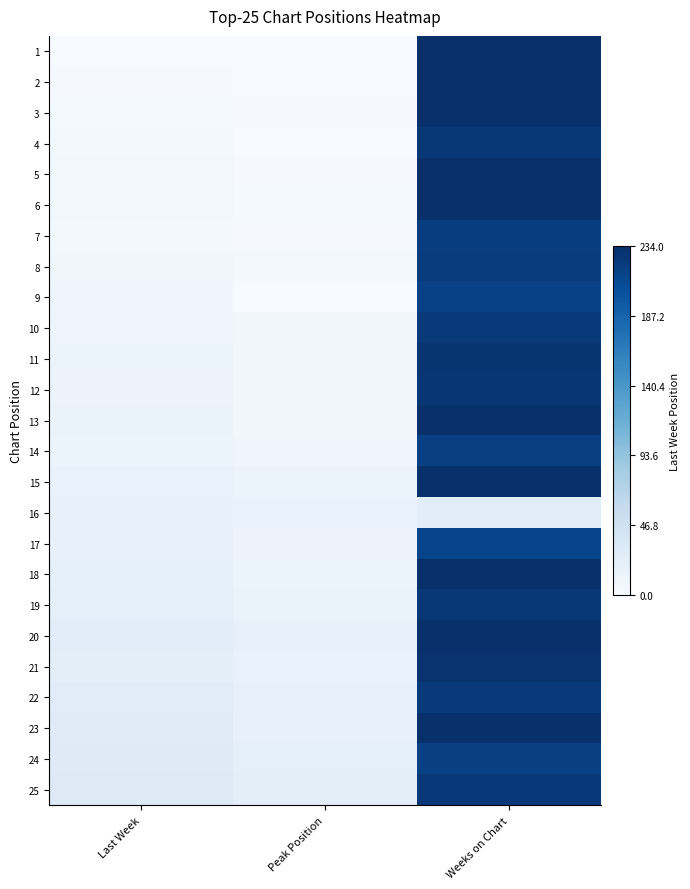

Rank the series at Last Week from lowest to highest value.

1, 2, 3, 4, 7, 6, 5, 8, 9, 10, 11, 12, 14, 13, 15, 16, 17, 18, 19, 21, 20, 22, 23, 24, 25